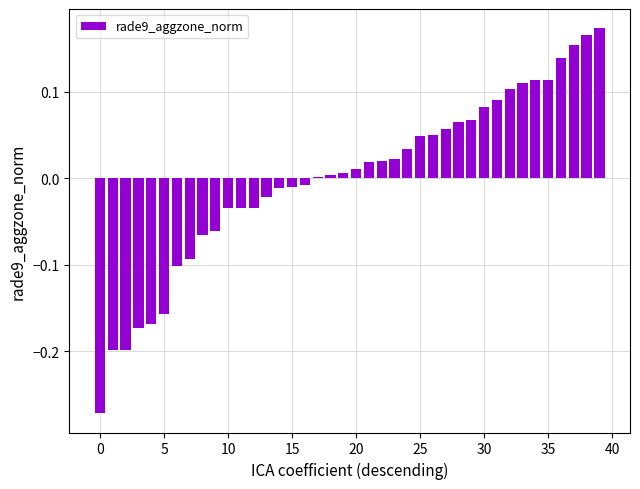

Count the number of data series in this chart.

1